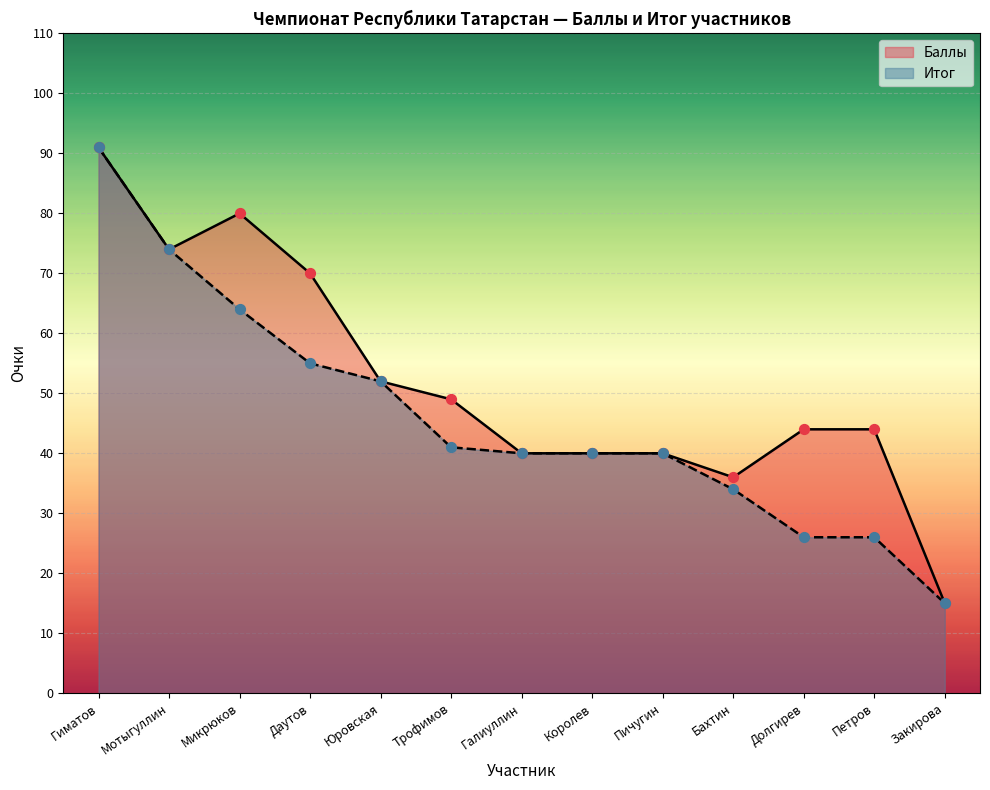

Is the value of Баллы at Даутов greater than the value of Итог at Галиуллин?

Yes